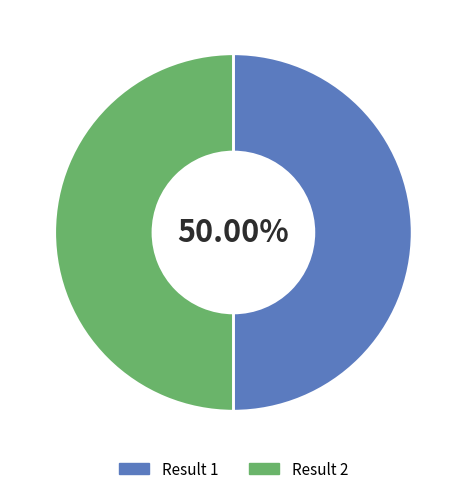

What is the ratio of the value at Result 1 to the value at Result 2?

1.0